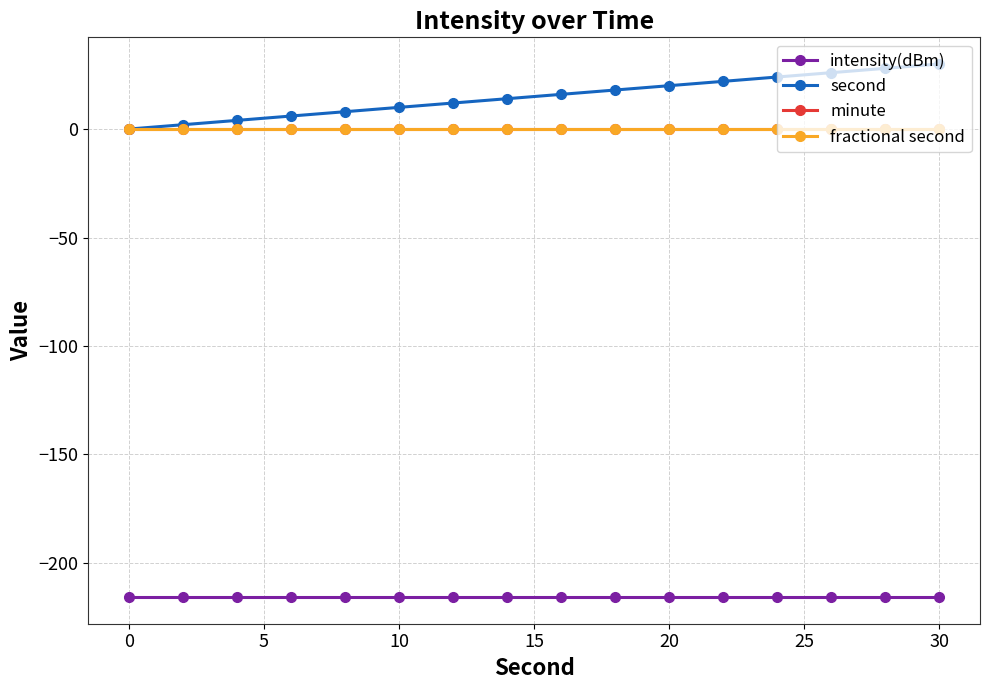

What is the average value of the second series?

15.0